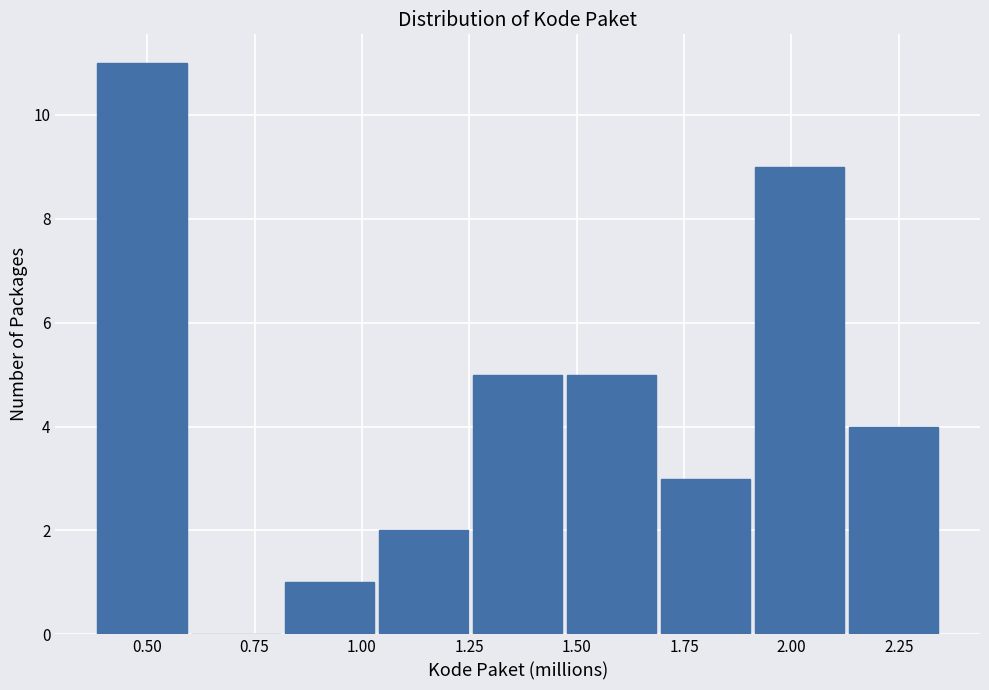

Reading left to right, transcribe this chart: for each bar, give the range it covers on the x-axis and its height. Neither the bar edges nor the heights are printed on the chart, so give them approximately, as read against the axes.

0.40 to 0.60: 11
0.60 to 0.80: 0
0.80 to 1.05: 1
1.05 to 1.25: 2
1.25 to 1.45: 5
1.45 to 1.70: 5
1.70 to 1.90: 3
1.90 to 2.15: 9
2.15 to 2.35: 4